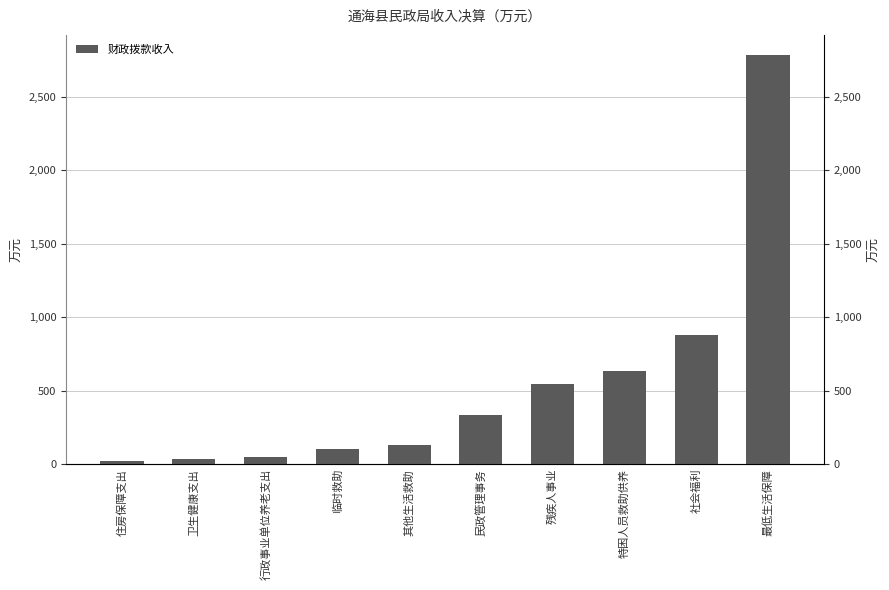

Rank the categories by value from highest to lowest.

最低生活保障, 社会福利, 特困人员救助供养, 残疾人事业, 民政管理事务, 其他生活救助, 临时救助, 行政事业单位养老支出, 卫生健康支出, 住房保障支出